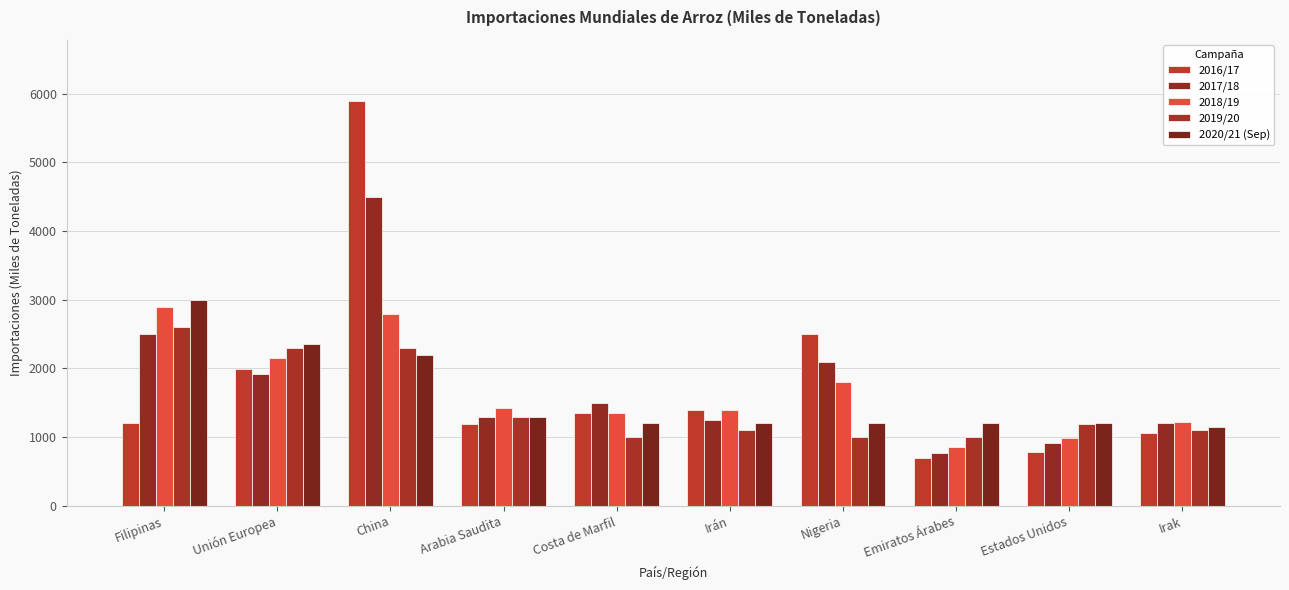

At which category is the sum across all series the highest?

China